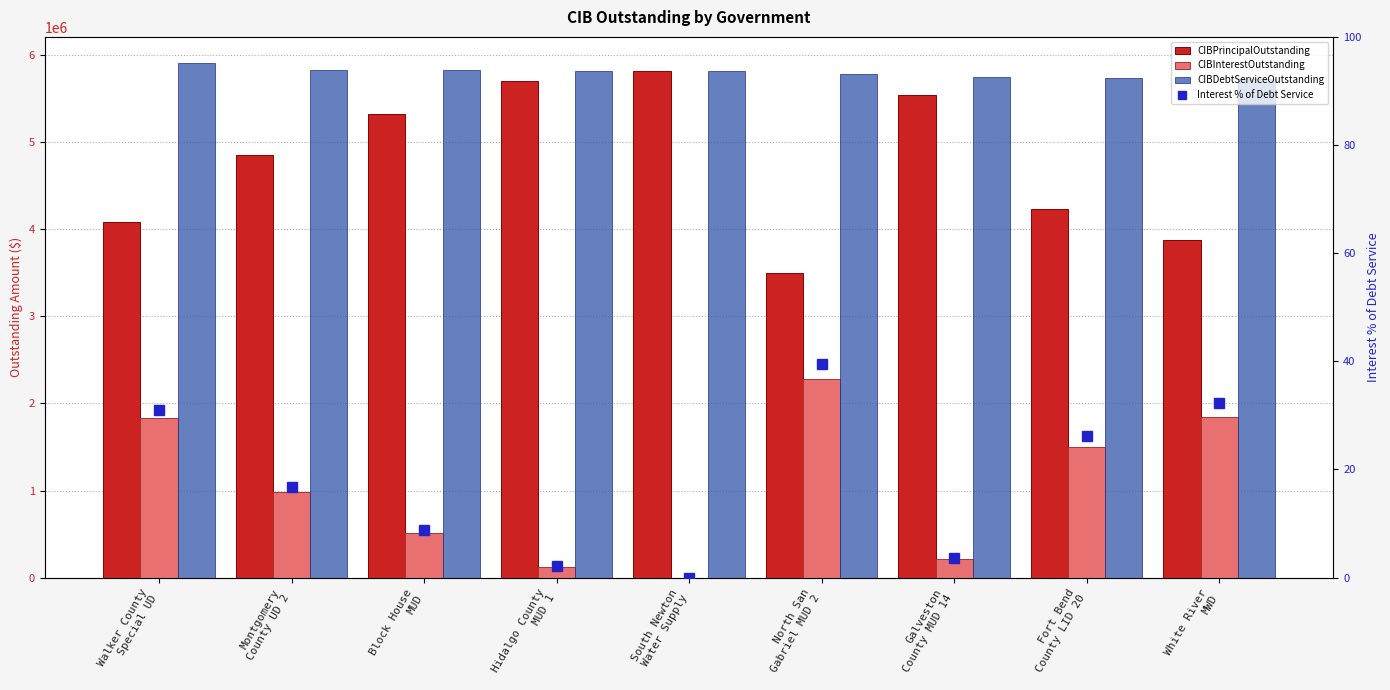

Reading left to right, extract all data points from this chart.

CIBPrincipalOutstanding: 4083000.0	4850000.0	5315000.0	5695000.0	5815000.0	3500000.0	5540000.0	4225000.0	3873000.0
CIBInterestOutstanding: 1827135.5	980749.5	513900.0	121504.5	0.0	2282437.5	210722.5	1504531.5	1846780.3
CIBDebtServiceOutstanding: 5910135.5	5830749.5	5828900.0	5816504.5	5815000.0	5782437.5	5750722.5	5729531.5	5719780.3
Interest % of Debt Service: 30.9	16.8	8.8	2.1	0.0	39.5	3.7	26.3	32.3